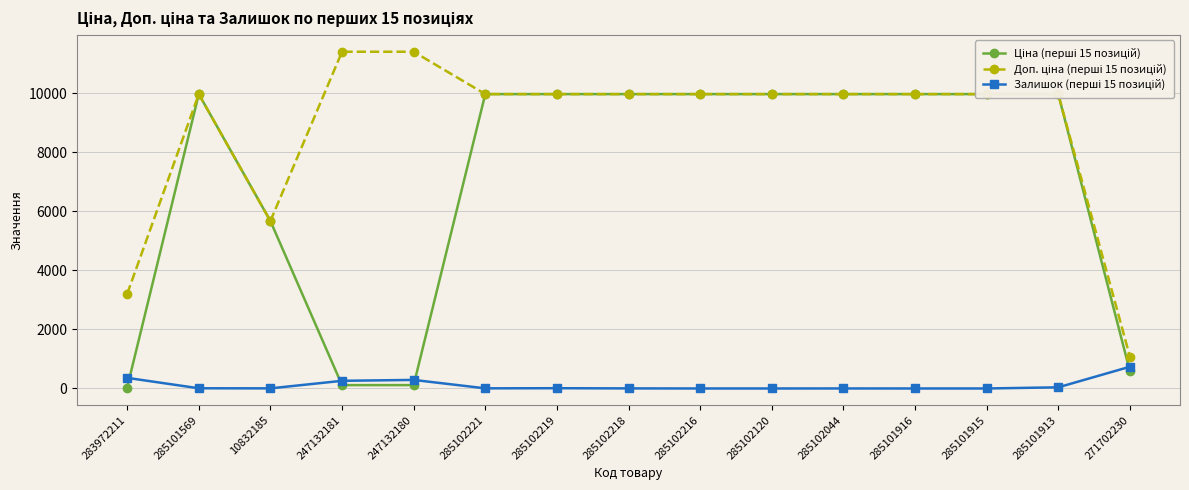

True or false: Доп. ціна (перші 15 позицій) and Ціна (перші 15 позицій) intersect in this chart.

False